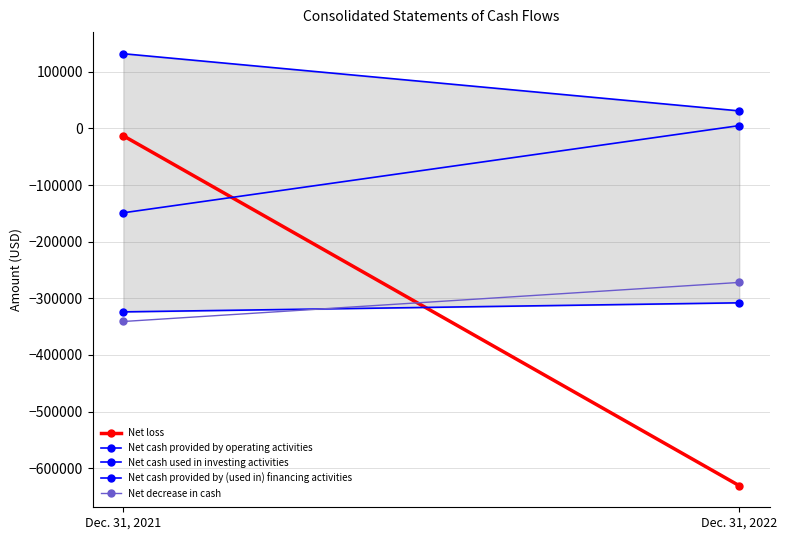

What is the greatest value displayed?

132000